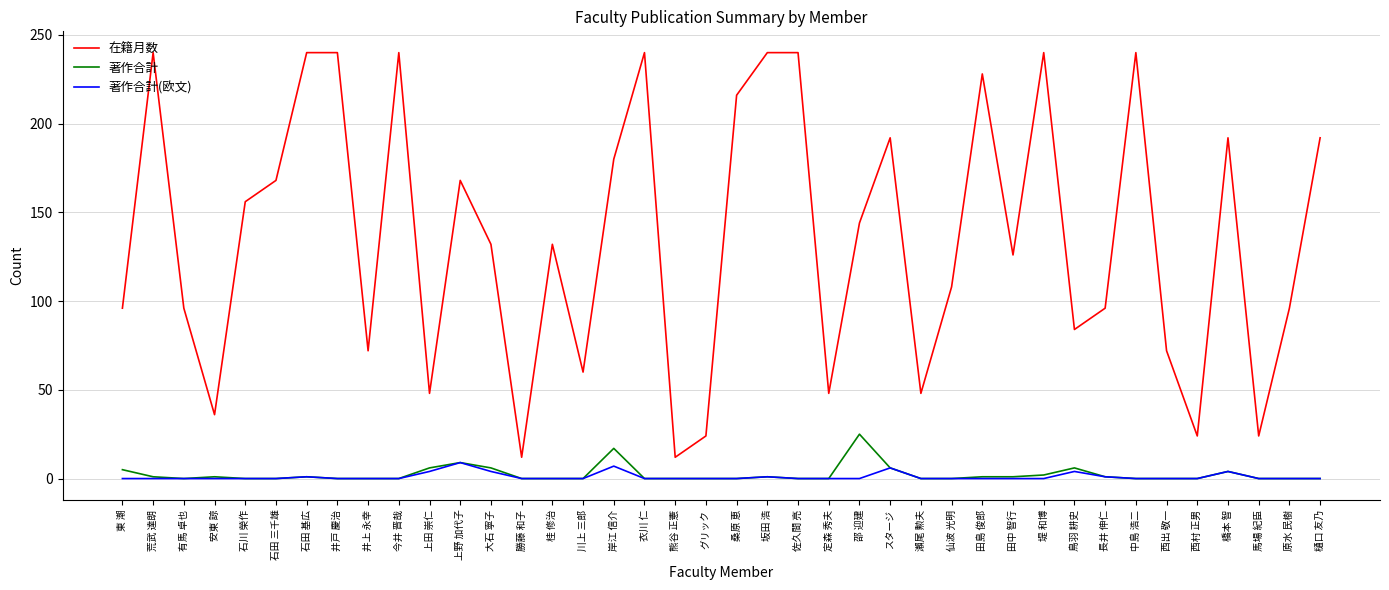

What position from the left is 衣川 仁?

18